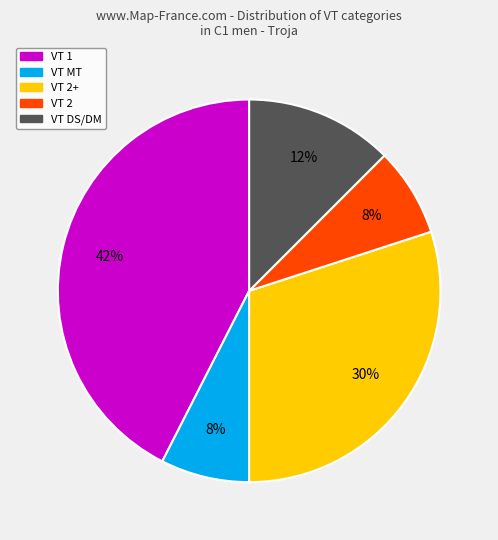

To the nearest percent, what is the average slice percentage?

20%